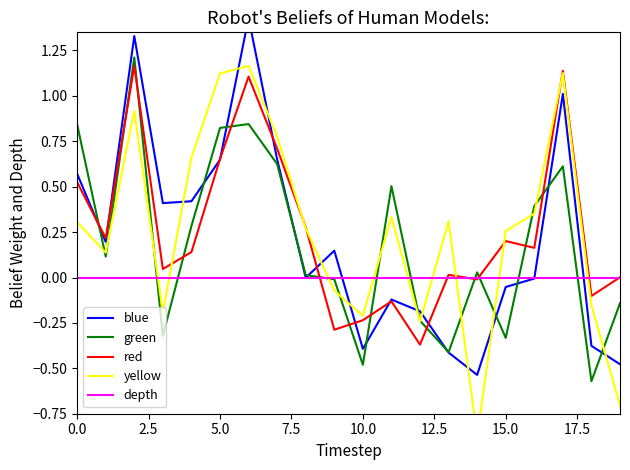

True or false: green has more than 2 points higher than both neighbors.

True